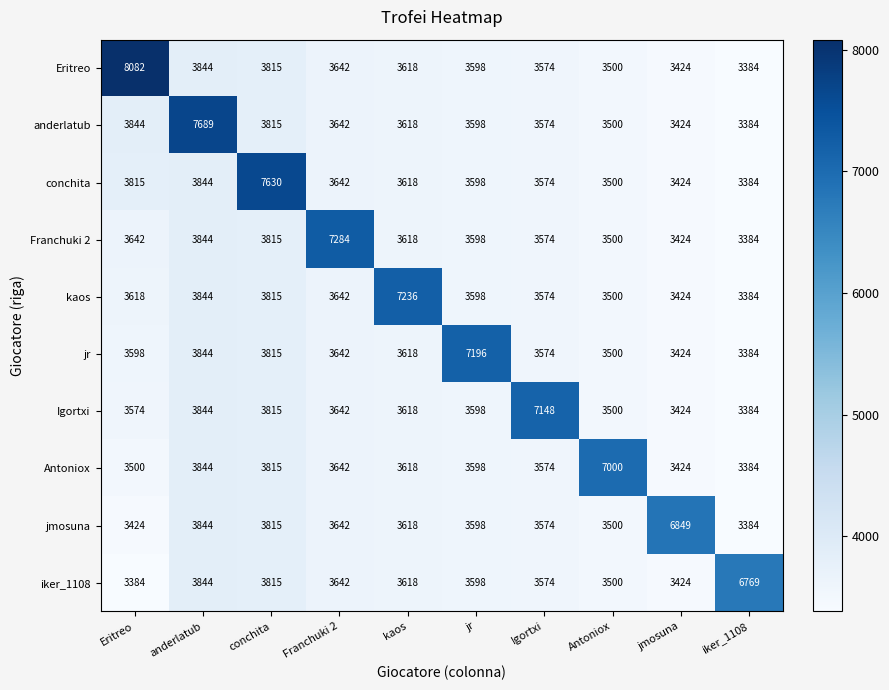

What is the sum of all iker_1108 values?

39168